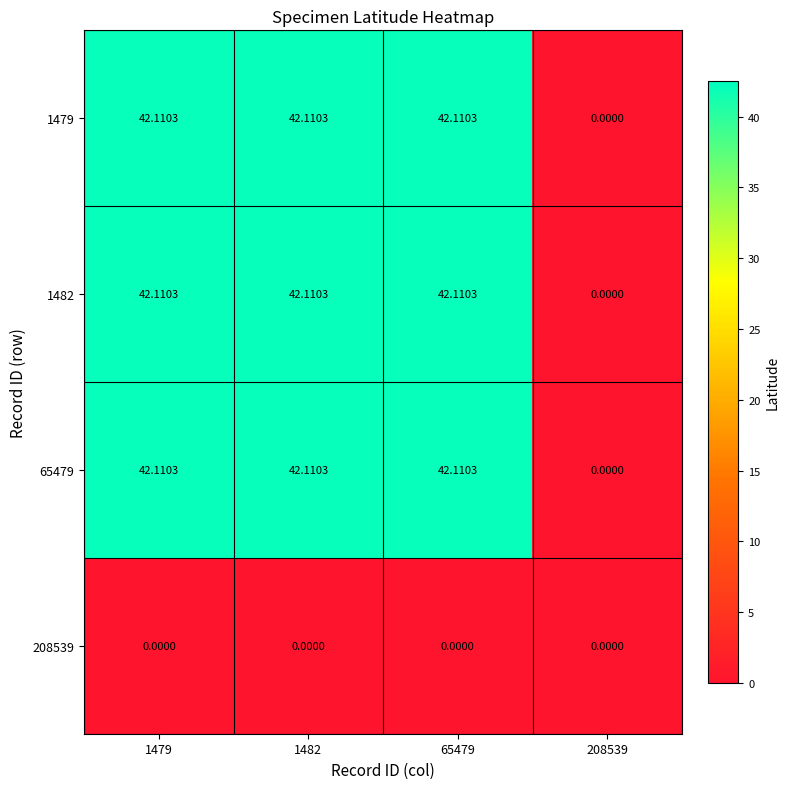

Count the number of categories in the chart.

4